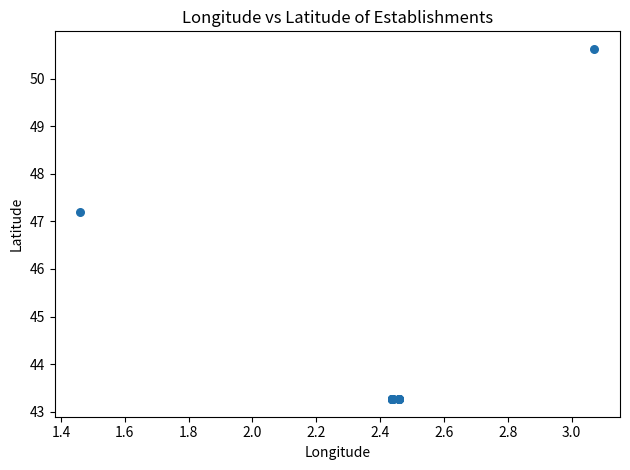

What Y value in the scatter plot is closest to 46?

47.2